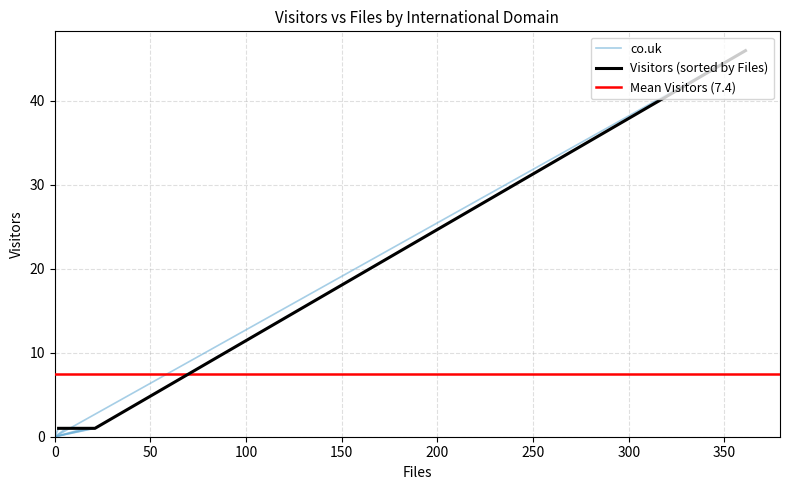

Reading left to right, what are all the values shown in this chart?

co.uk=46	inta.es=1	mao.kiev.ua=1	obspm.fr=1	oulu.fi=1	sai.msu.ru=1	u-aizu.ac.jp=1